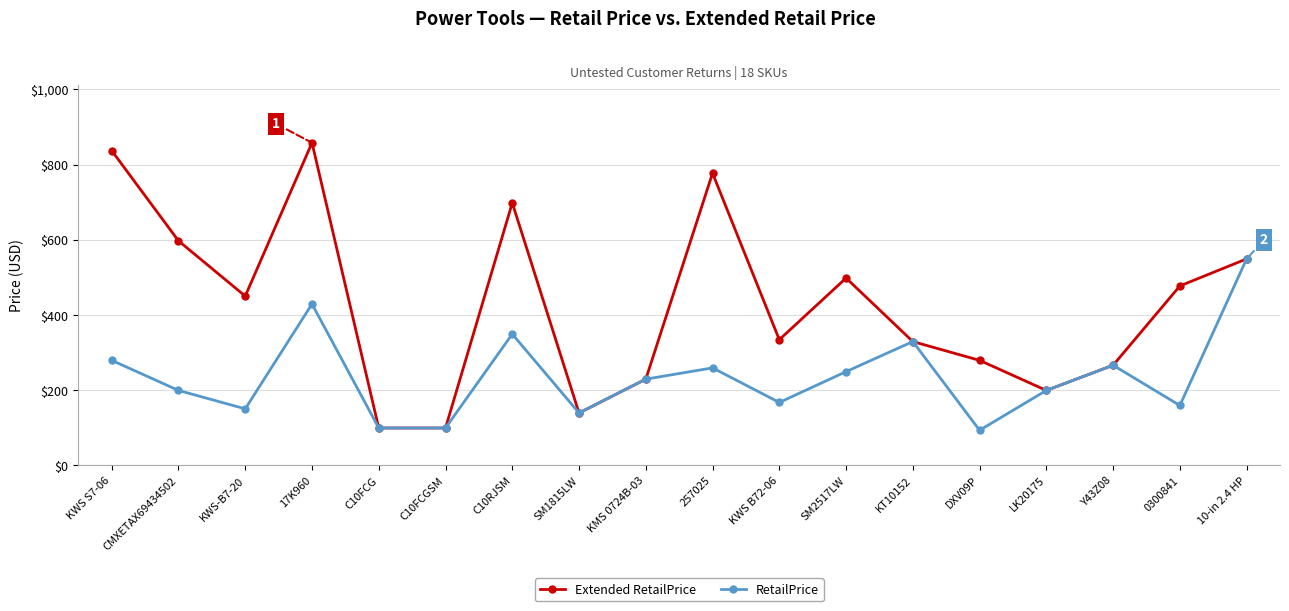

What value does the Extended RetailPrice series have at SM2517LW?

498.0